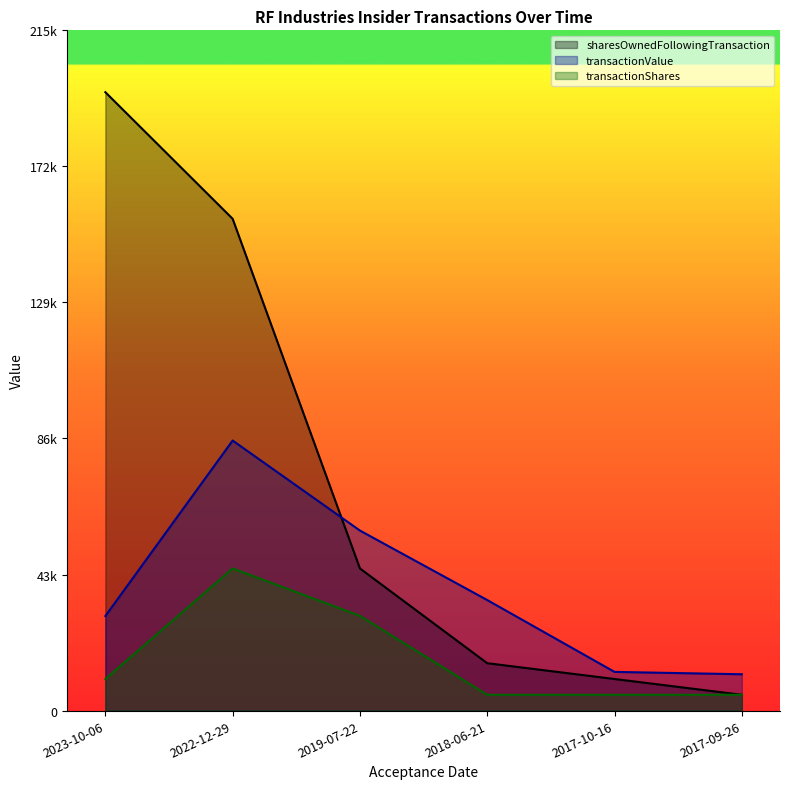

Where do sharesOwnedFollowingTransaction and transactionValue first cross each other?

2022-12-29 and 2019-07-22